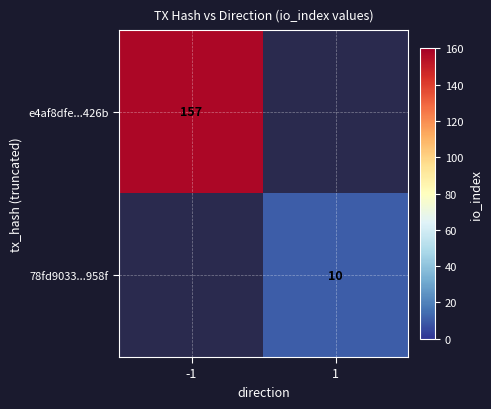

True or false: e4af8dfe...426b has a value of 263 at -1.

False